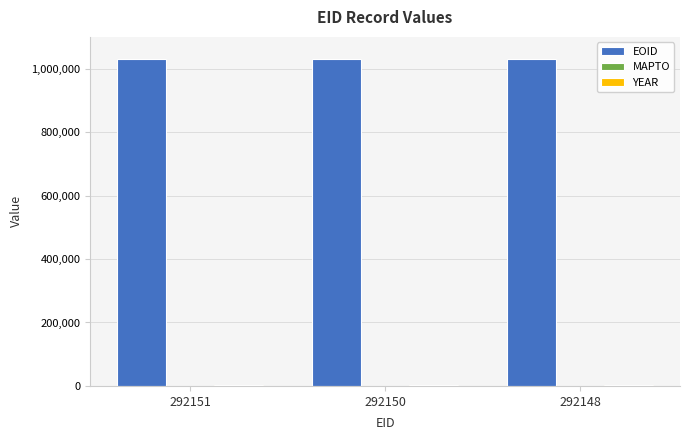

Is it true that EOID equals 1029092 at 292148?

True